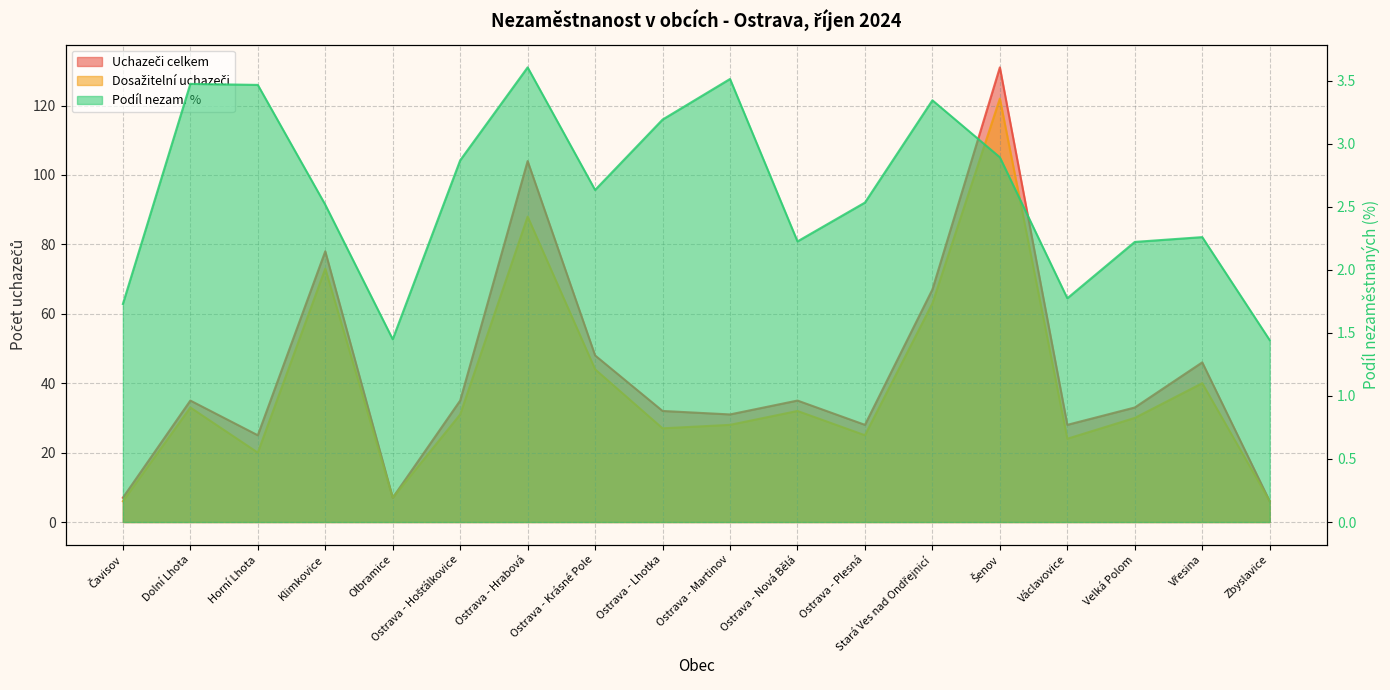

What is the sum of the Uchazeči celkem values at Čavisov and Horní Lhota?

32.0